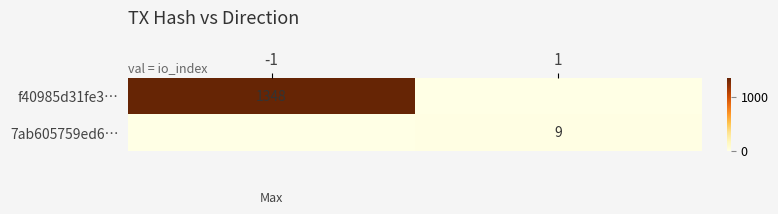

Between 1 and -1, which is larger?

-1